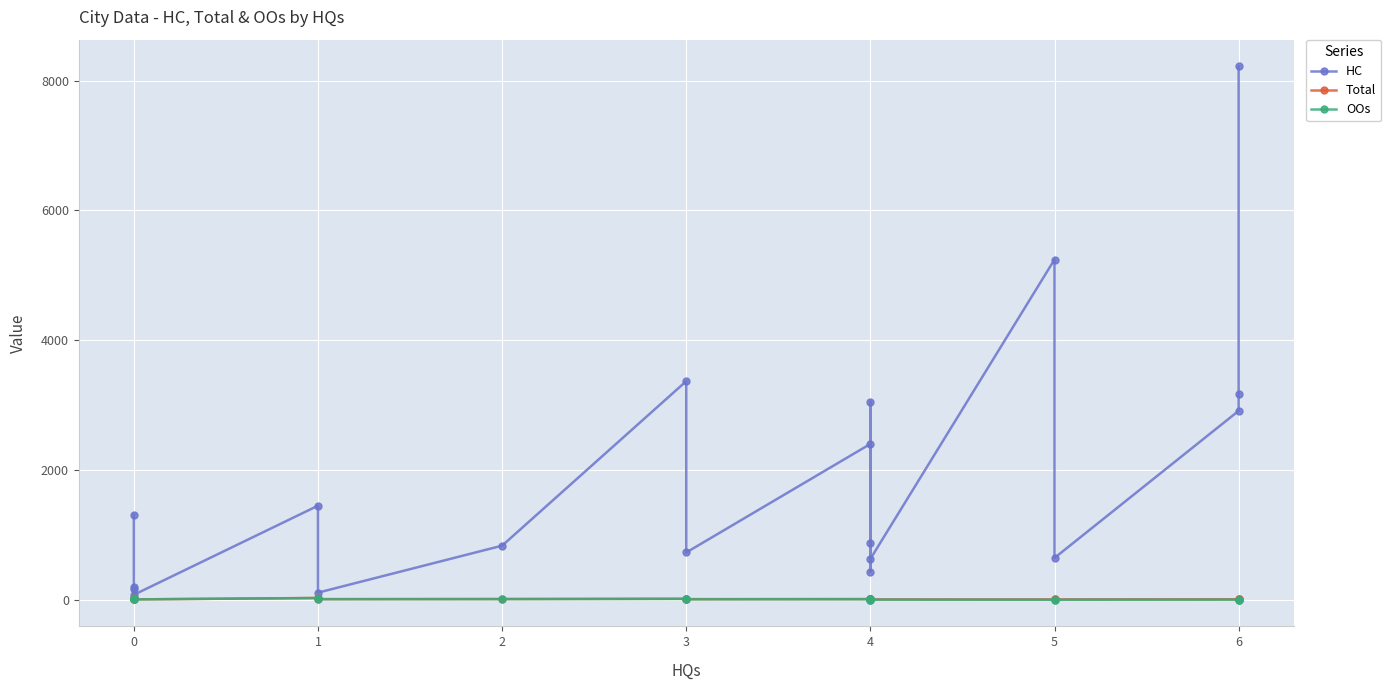

What is the maximum value shown in the chart?

8220